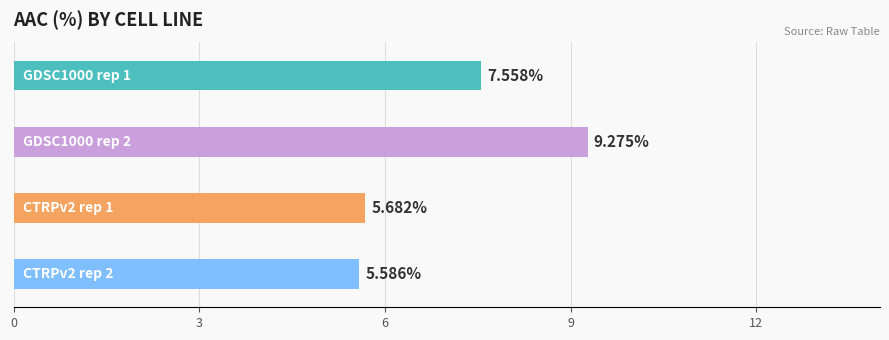

What is the average value?

7.0